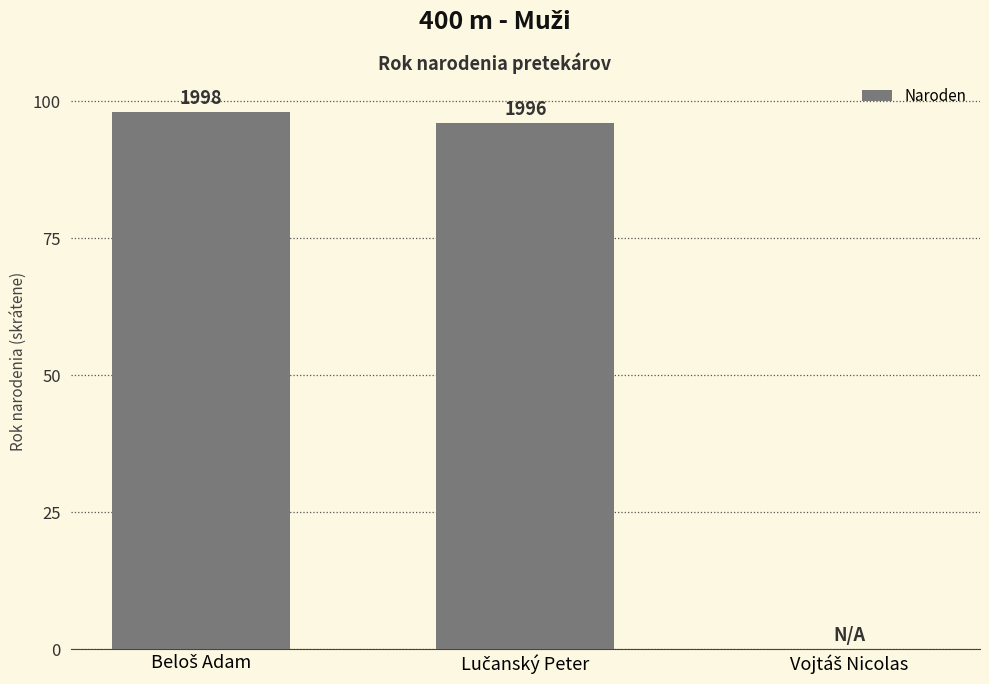

The chart shows a value of 30 at Vojtáš Nicolas. True or false?

False